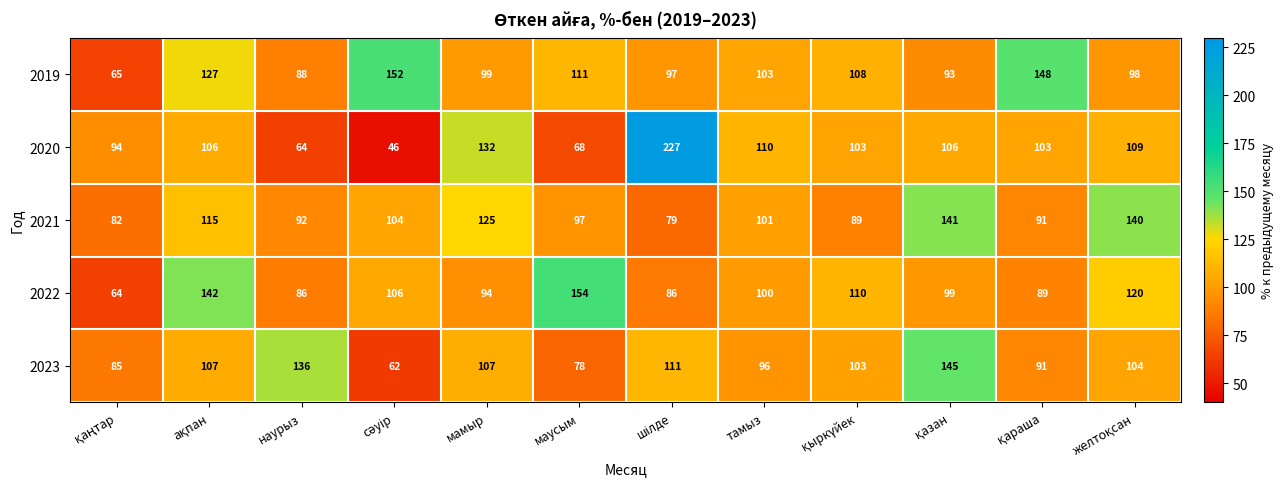

The 2019 series shows 99 at мамыр. True or false?

True